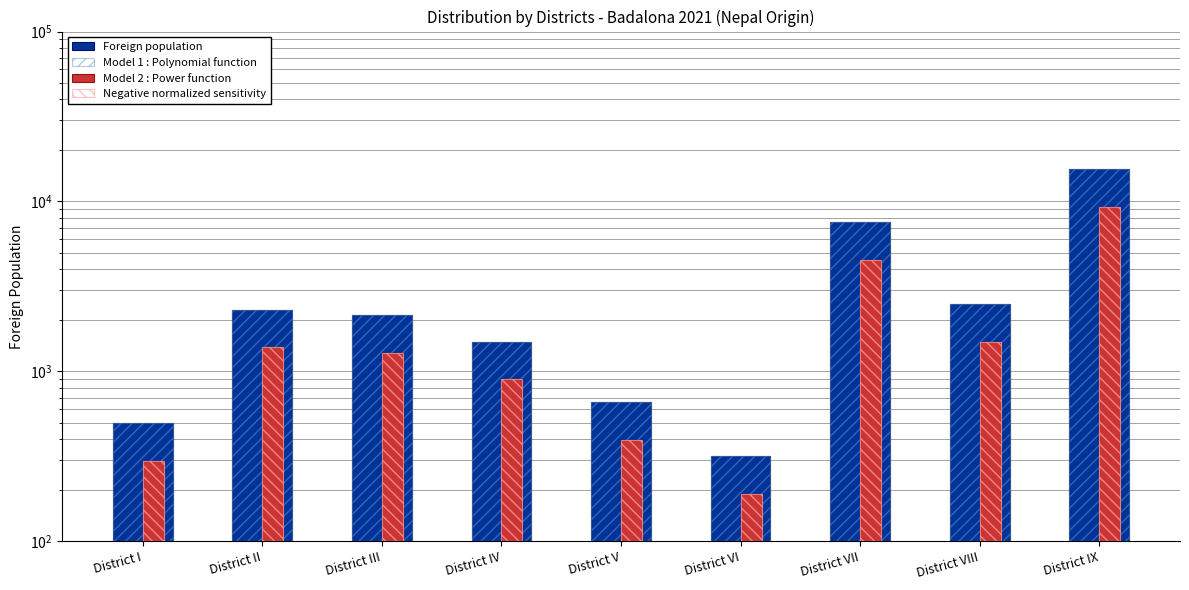

At which label does Negative normalized sensitivity first exceed 1280?

District II